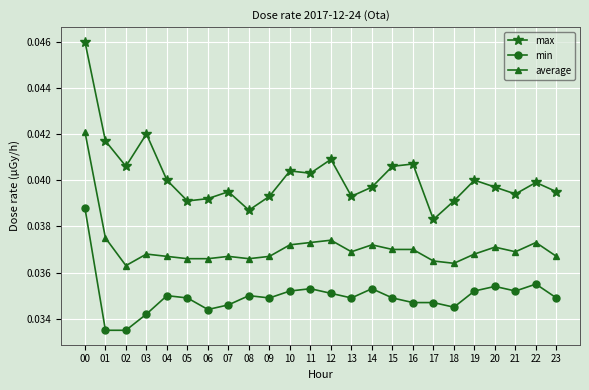

True or false: average and min cross at least once.

False